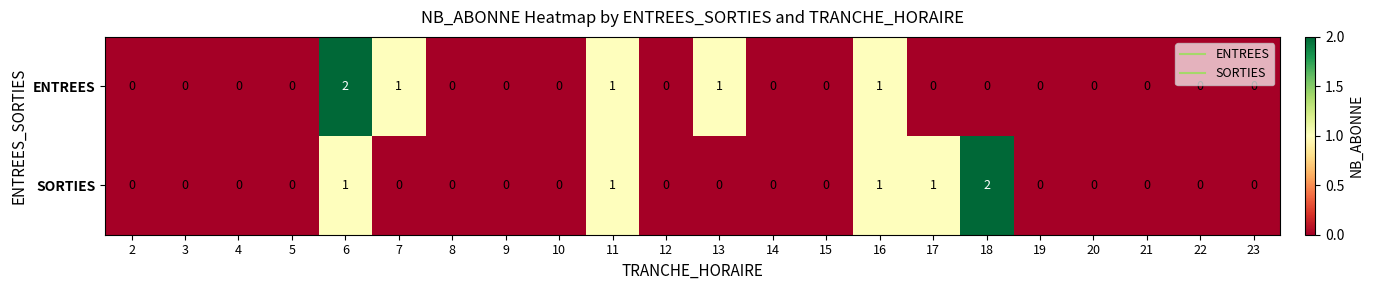

The value of SORTIES at 9 is 0. True or false?

True